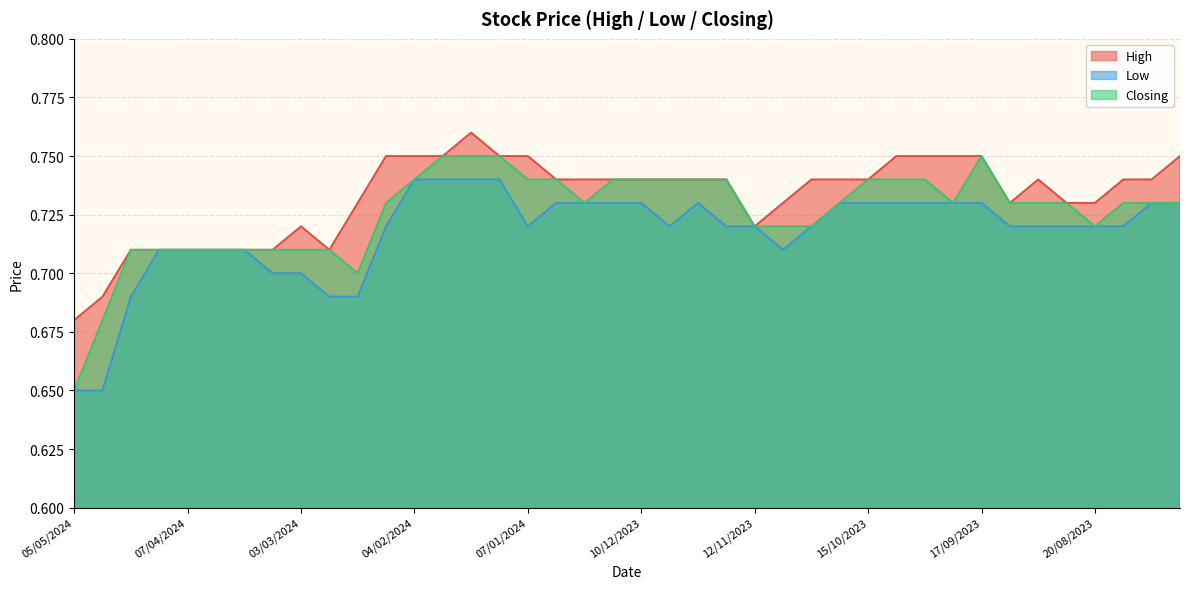

In High, how many points are lower than both neighbors (excluding endpoints)?

3